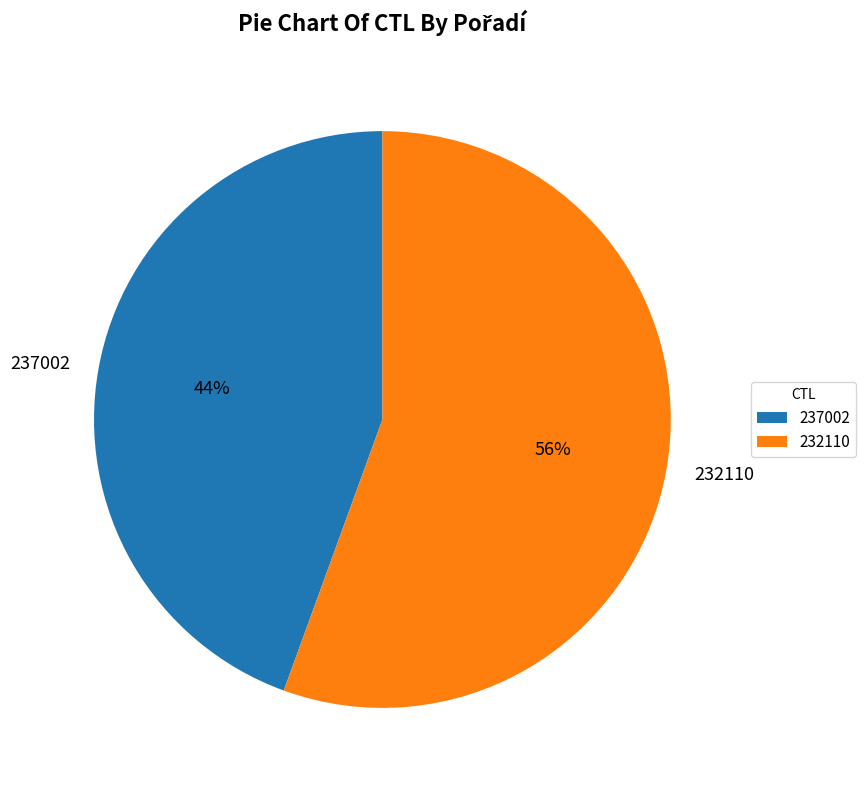

Is 232110 the majority of the pie?

Yes